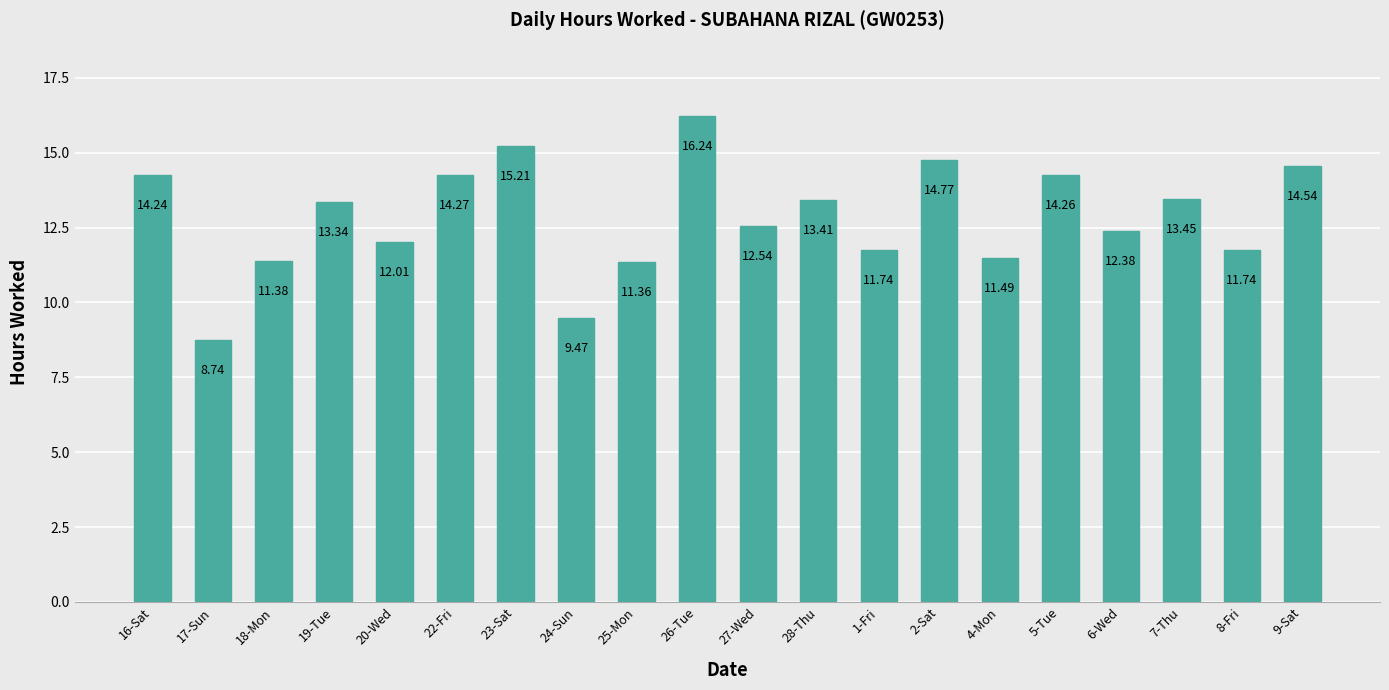

How many bars are there in total?

20